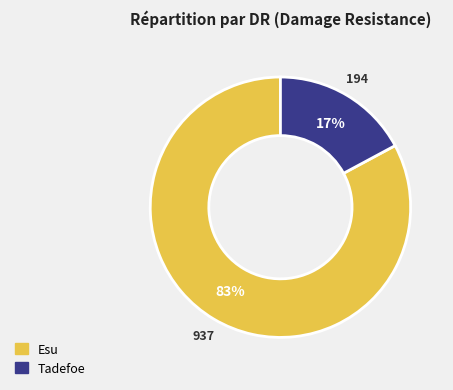

The Tadefoe slice represents 22% of the pie. True or false?

False